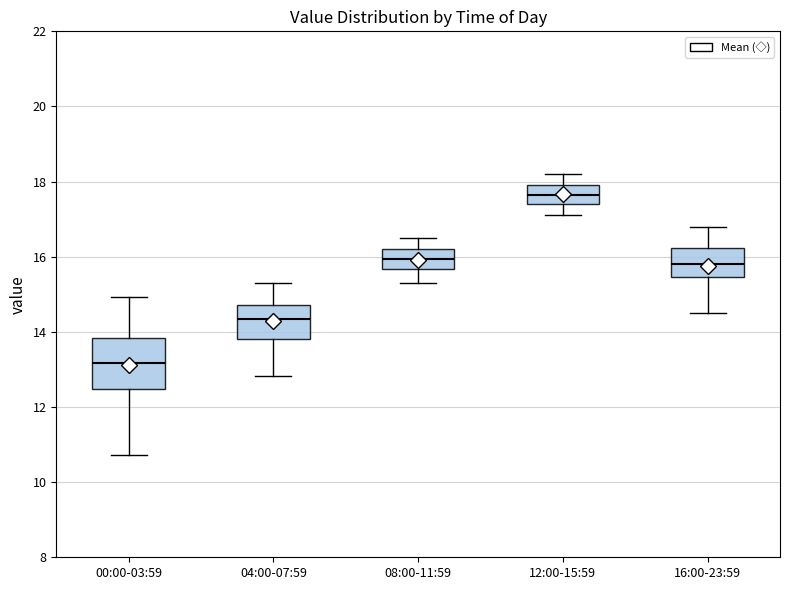

Which box's median line is the lowest?

00:00-03:59